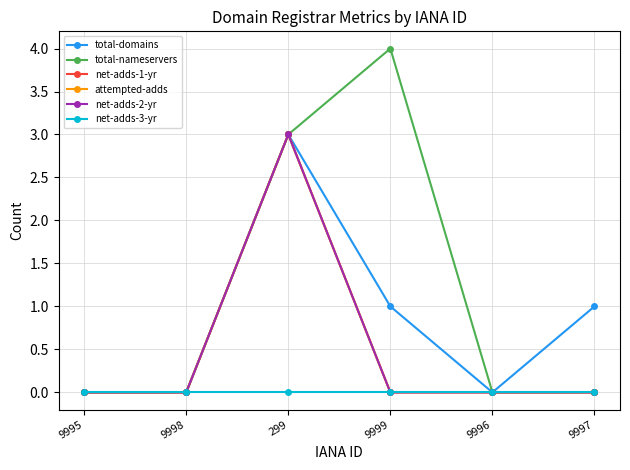

At which category is the sum across all series the highest?

299